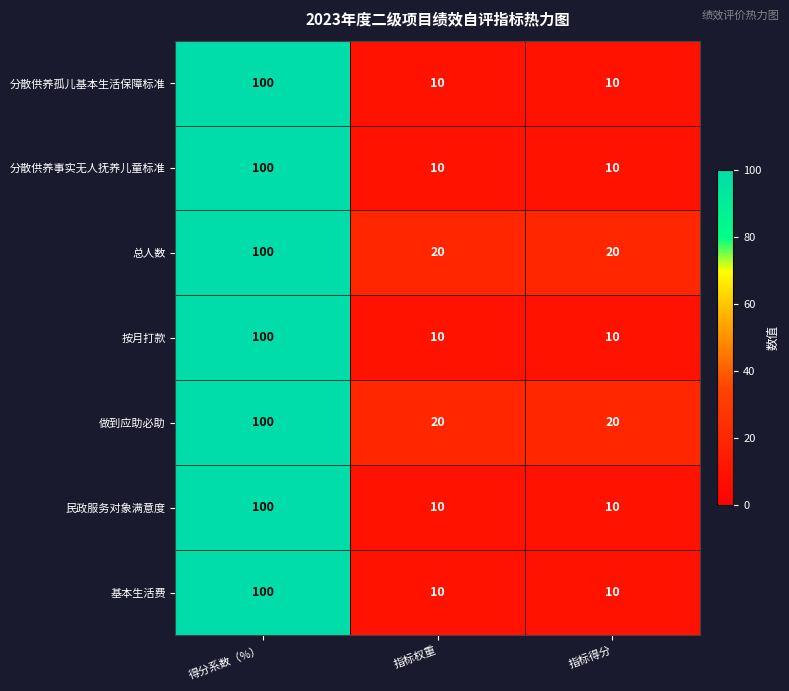

Reading right to left, transcribe all the data shown in this chart.

分散供养孤儿基本生活保障标准: 指标得分=10	指标权重=10	得分系数（%）=100
分散供养事实无人抚养儿童标准: 指标得分=10	指标权重=10	得分系数（%）=100
总人数: 指标得分=20	指标权重=20	得分系数（%）=100
按月打款: 指标得分=10	指标权重=10	得分系数（%）=100
做到应助必助: 指标得分=20	指标权重=20	得分系数（%）=100
民政服务对象满意度: 指标得分=10	指标权重=10	得分系数（%）=100
基本生活费: 指标得分=10	指标权重=10	得分系数（%）=100